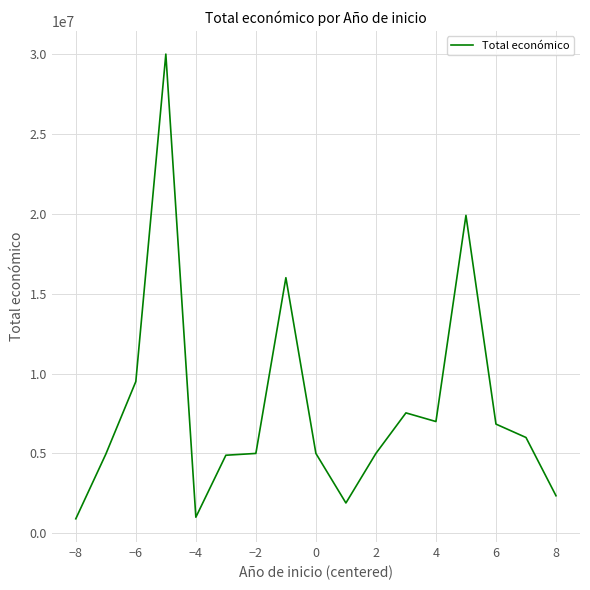

Count the number of data series in this chart.

1